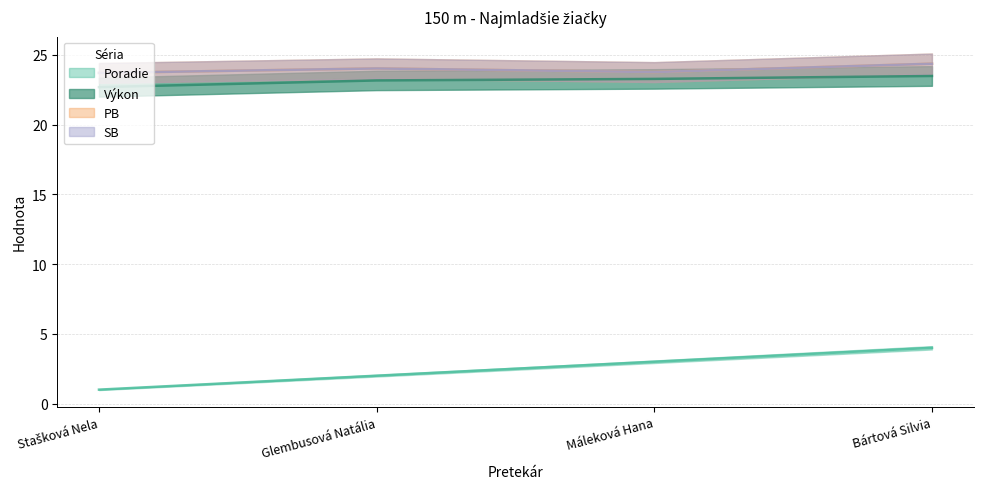

True or false: PB has a value of 5.3 at Bártová Silvia.

False